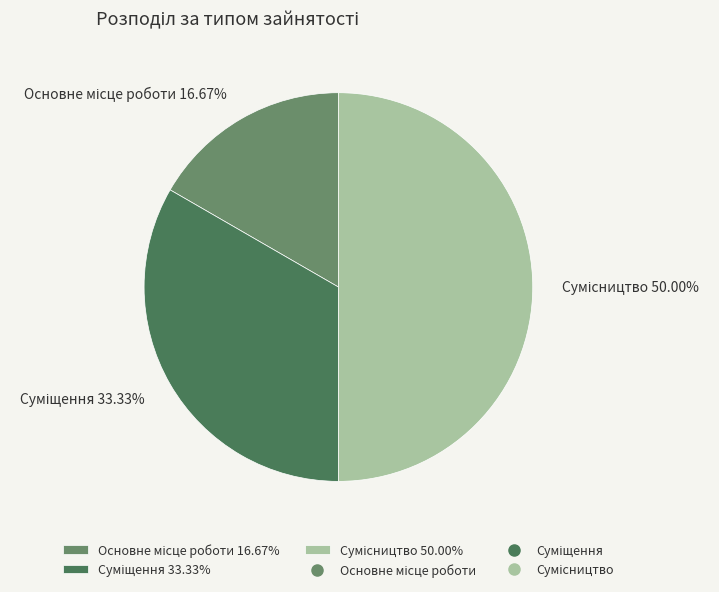

What percentage is the Суміщення slice, to the nearest percent?

33%